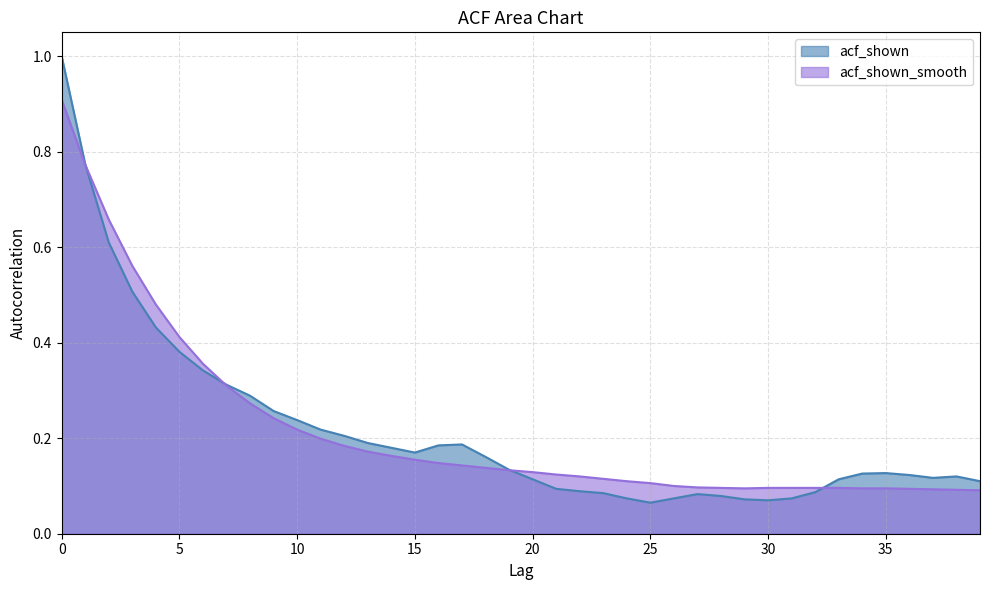

Reading right to left, extract all data points from this chart.

acf_shown: 0.1	0.1	0.1	0.1	0.1	0.1	0.1	0.1	0.1	0.1	0.1	0.1	0.1	0.1	0.1	0.1	0.1	0.1	0.1	0.1	0.1	0.2	0.2	0.2	0.2	0.2	0.2	0.2	0.2	0.2	0.3	0.3	0.3	0.3	0.4	0.4	0.5	0.6	0.8	1.0
acf_shown_smooth: 0.1	0.1	0.1	0.1	0.1	0.1	0.1	0.1	0.1	0.1	0.1	0.1	0.1	0.1	0.1	0.1	0.1	0.1	0.1	0.1	0.1	0.1	0.1	0.1	0.2	0.2	0.2	0.2	0.2	0.2	0.2	0.3	0.3	0.4	0.4	0.5	0.6	0.7	0.8	0.9